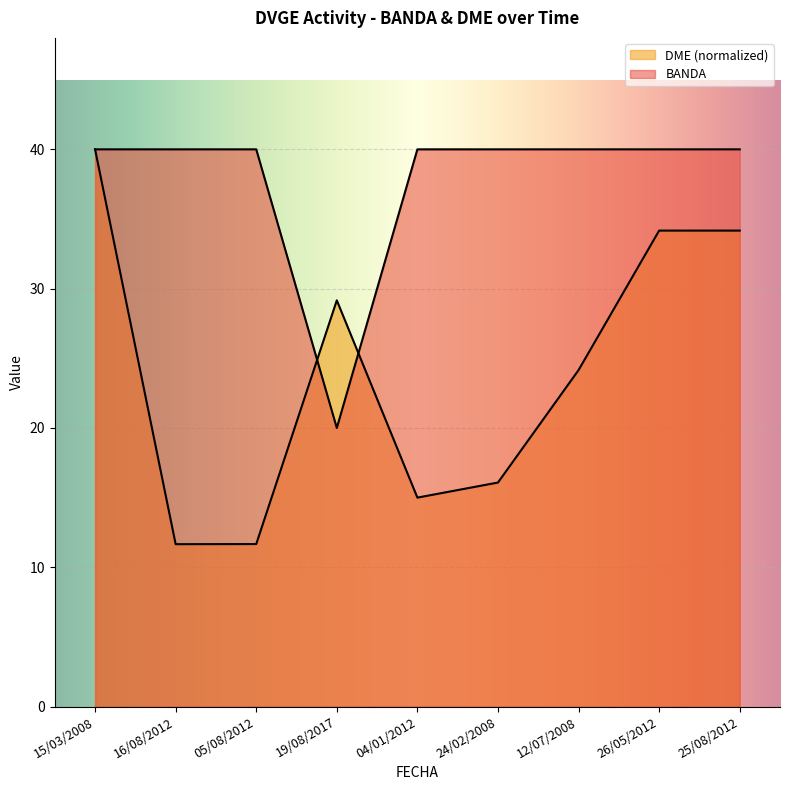

How many lines are shown in the chart?

2